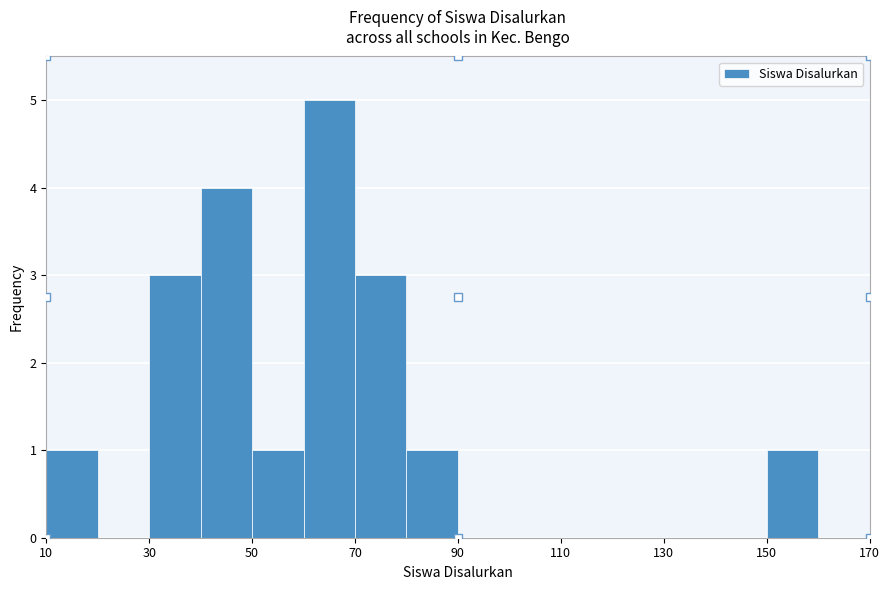

Reading left to right, list every bar in this chart as the range it spans on the x-axis followed by its height. The values are not printed on the chart, so give them approximately, as read against the axis.

10 to 20: 1
20 to 30: 0
30 to 40: 3
40 to 50: 4
50 to 60: 1
60 to 70: 5
70 to 80: 3
80 to 90: 1
90 to 100: 0
100 to 110: 0
110 to 120: 0
120 to 130: 0
130 to 140: 0
140 to 150: 0
150 to 160: 1
160 to 170: 0